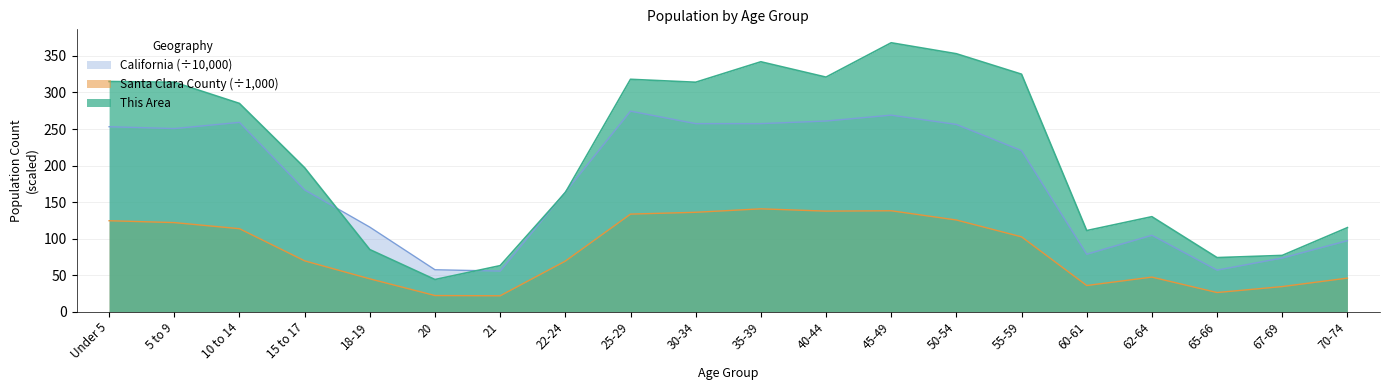

How many values in the California series exceed 220?

10